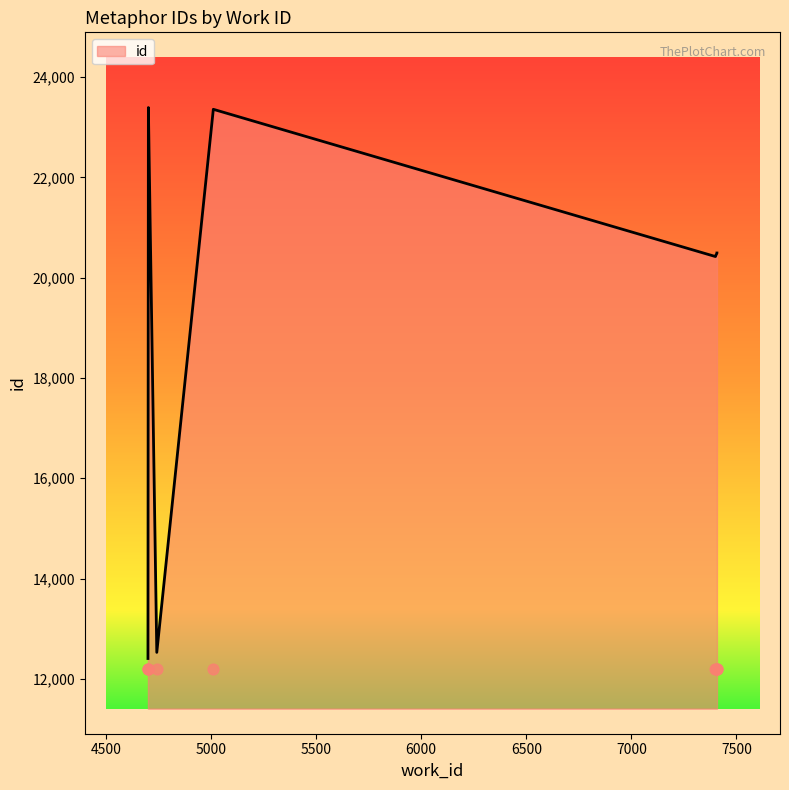

What is the change in value from 7400 to 7407?

+70